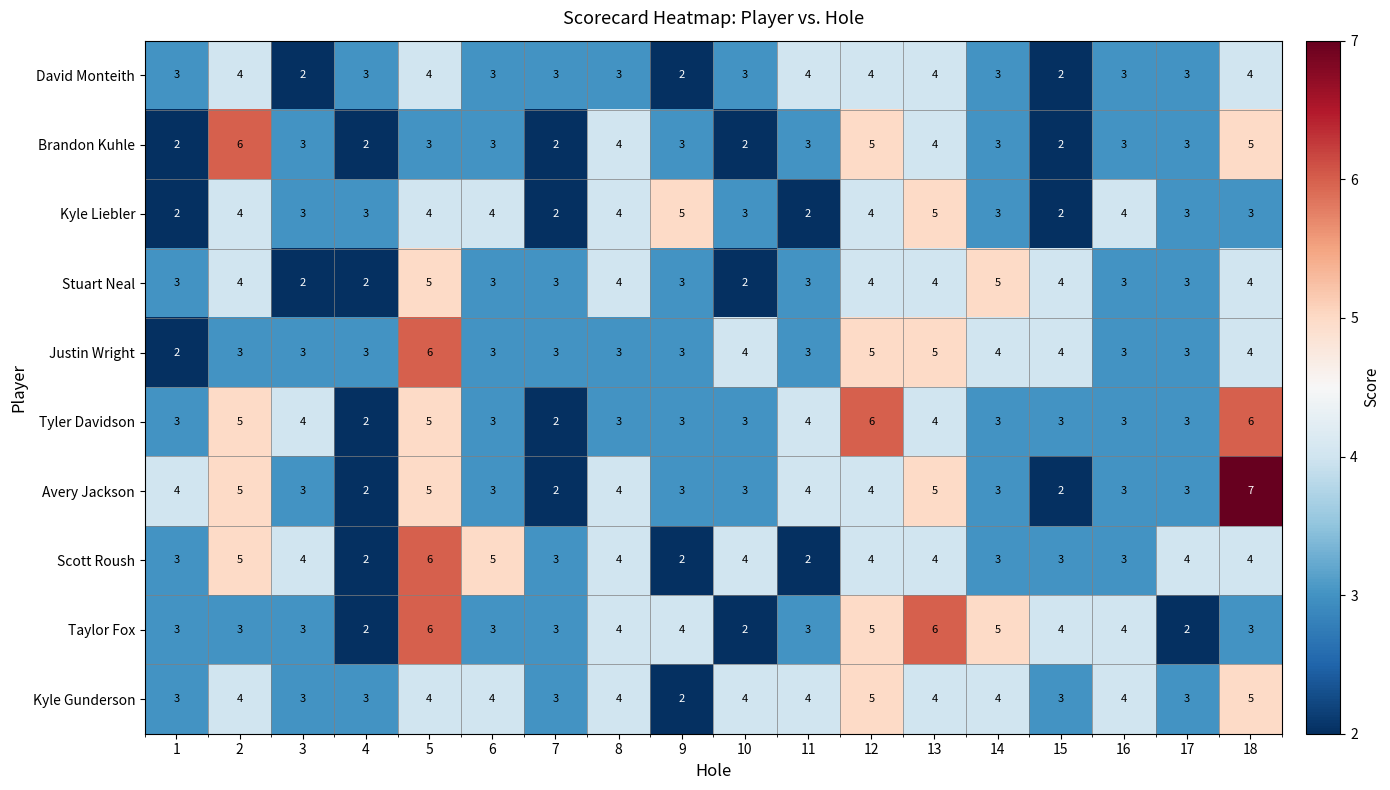

What is the minimum value shown in the chart?

2